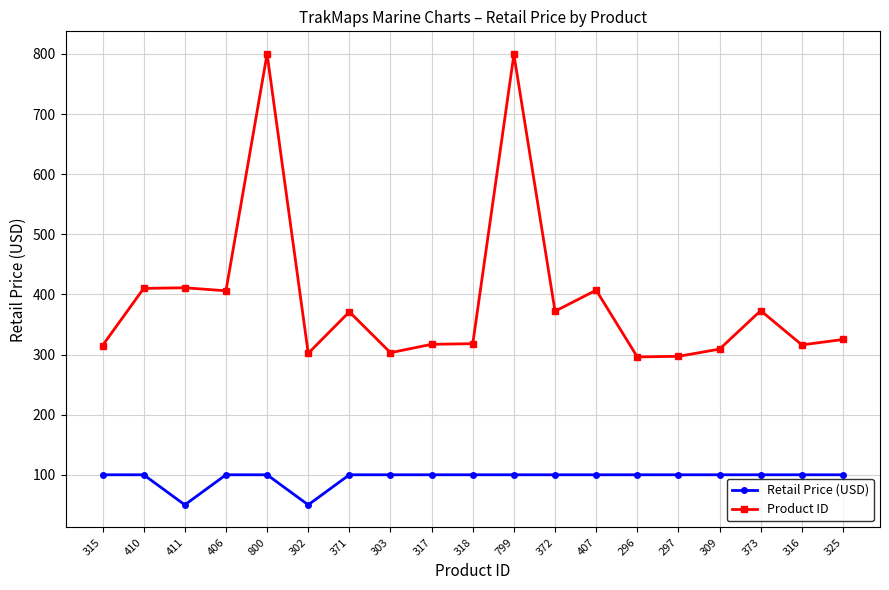

True or false: Product ID has a value of 132.7 at 411.

False